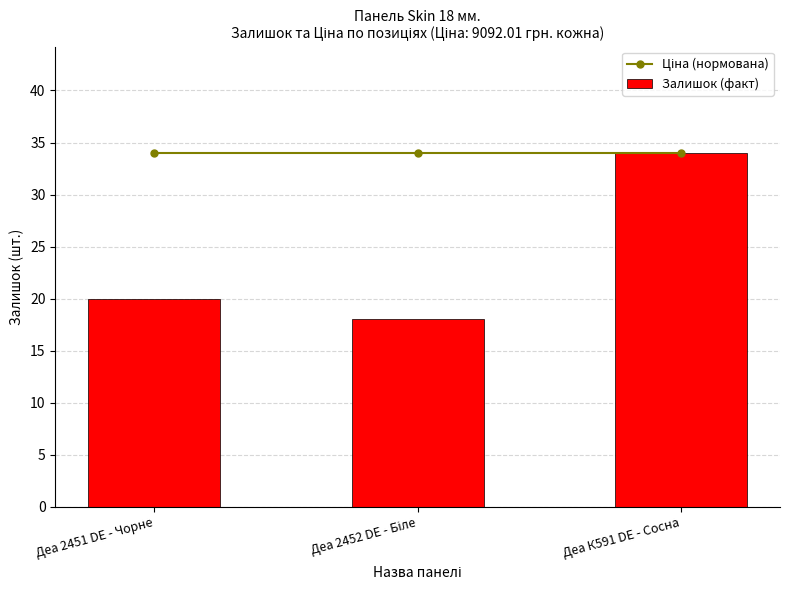

Which series has the widest spread of values?

Залишок (факт)